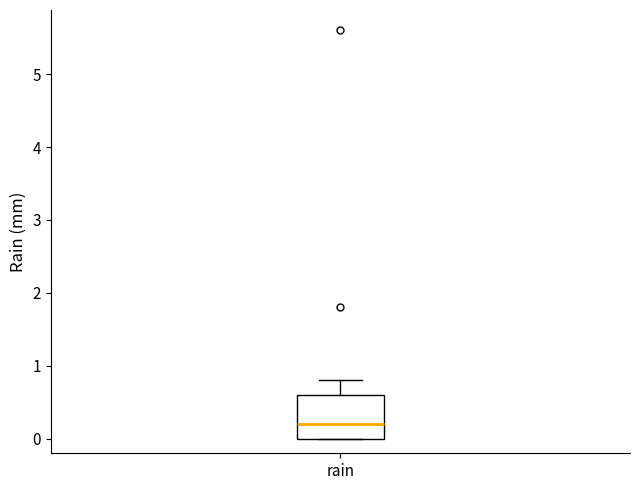

Read this box plot against the y-axis: the position of the median line, the range covered by the box, and the ends of both whiskers. The values are not printed on the chart, so give them approximately, as read against the axis.

median 0.2, box 0.0 to 0.6, whiskers 0.0 to 0.8